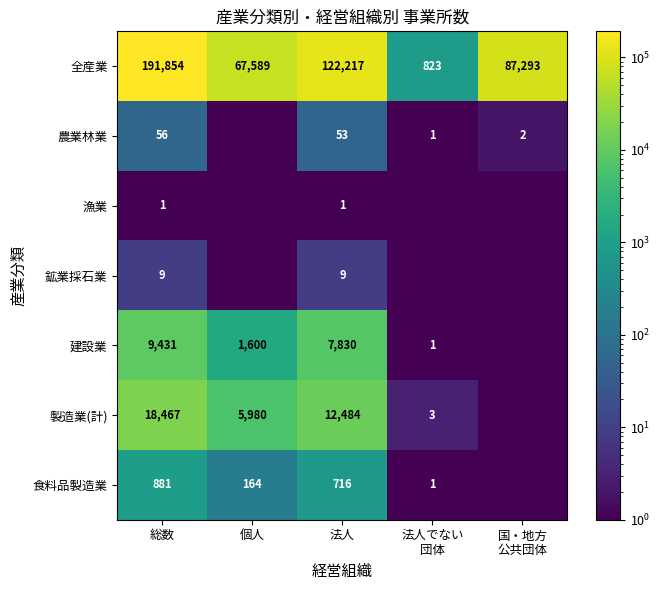

At 法人, list the series in order from smallest to largest.

漁業, 鉱業採石業, 農業林業, 食料品製造業, 建設業, 製造業(計), 全産業